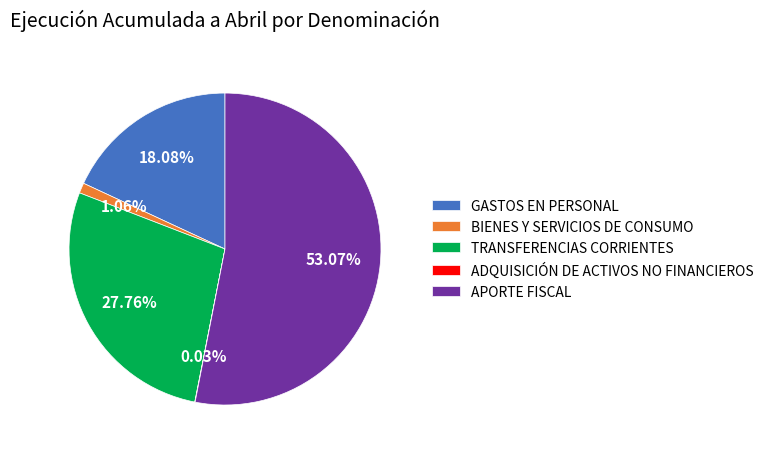

Is there a majority slice in this chart?

Yes